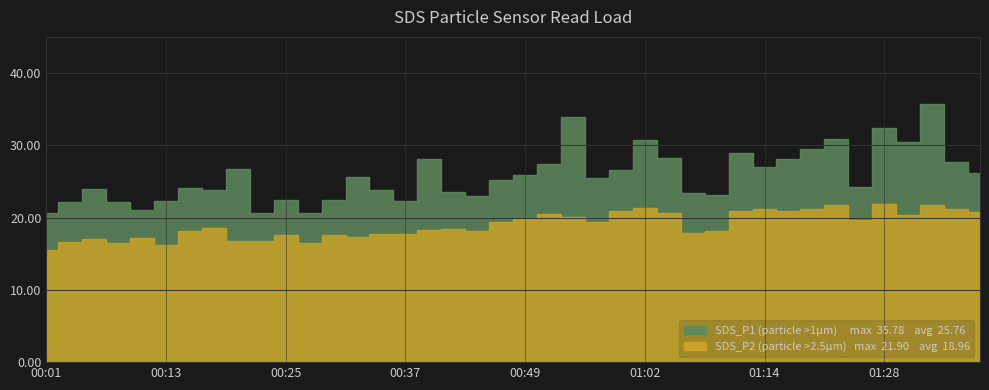

What are all the series names shown in the legend?

SDS_P1, SDS_P2